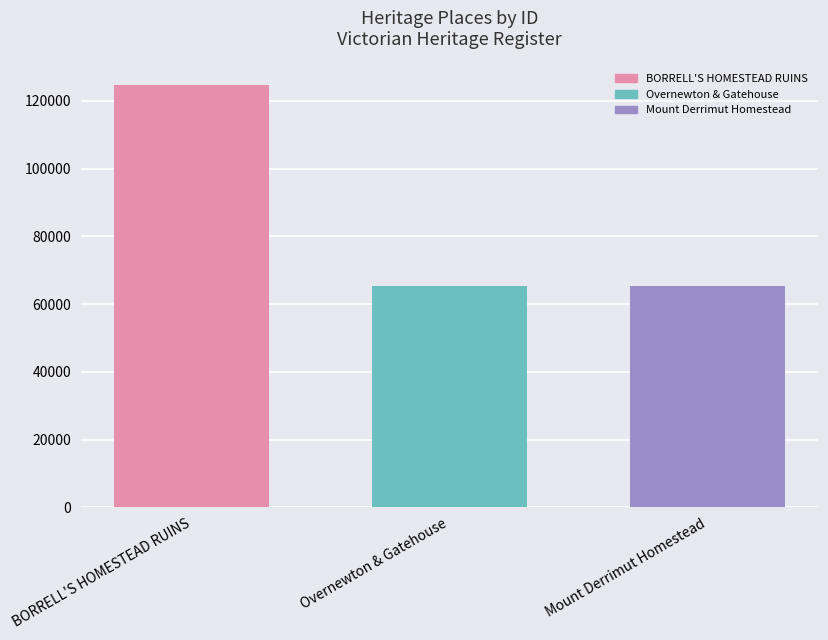

What is the sum of the values at BORRELL'S HOMESTEAD RUINS and Mount Derrimut Homestead?

189856